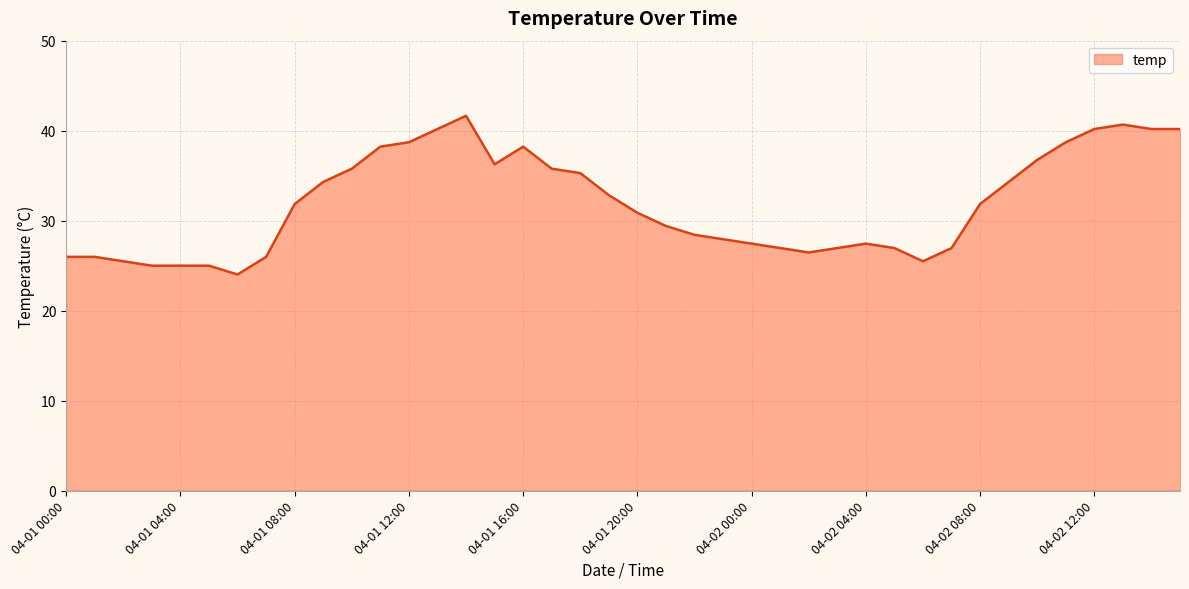

What is the difference between the maximum and minimum values?

17.6